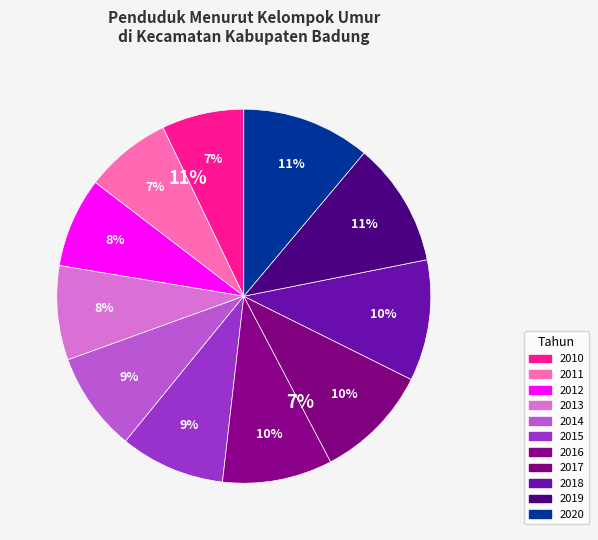

To the nearest percent, what is the average slice percentage?

9%